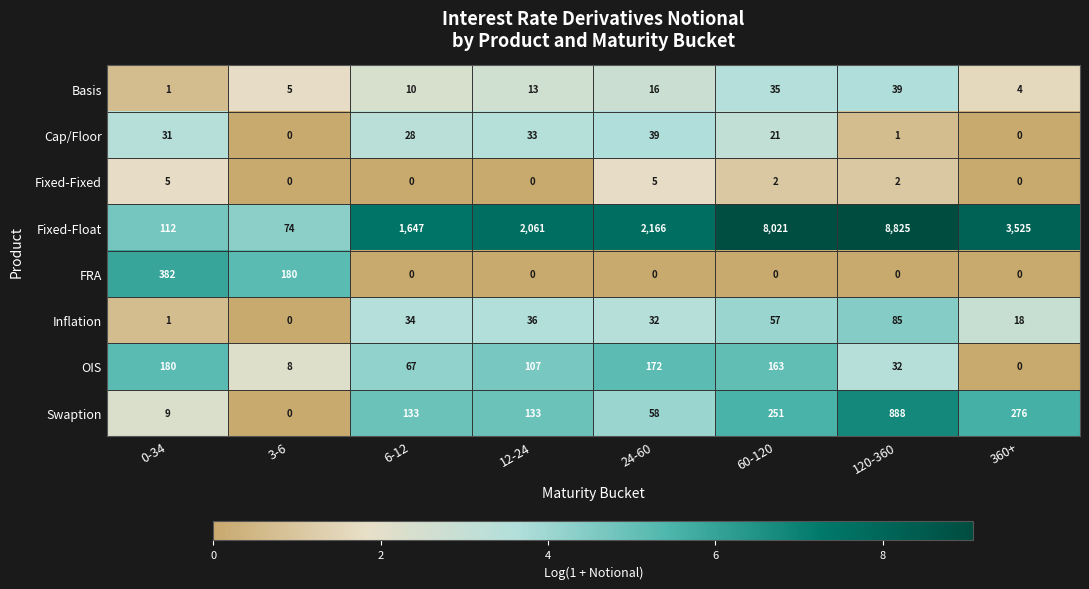

What is the difference between the maximum and minimum values in the OIS series?

180